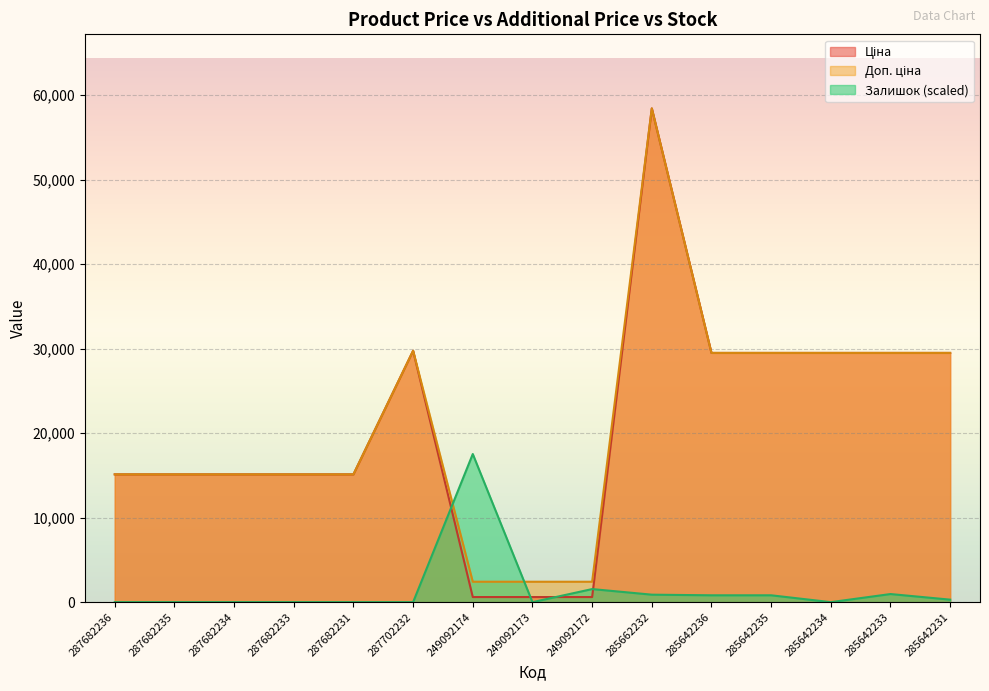

What is the label of the 4th point from the right?

285642235